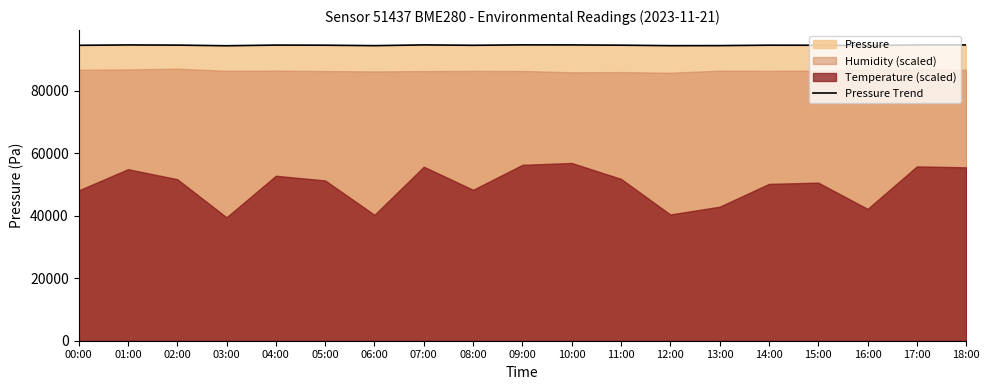

True or false: the data shows 152450.3 at 04:00.

False